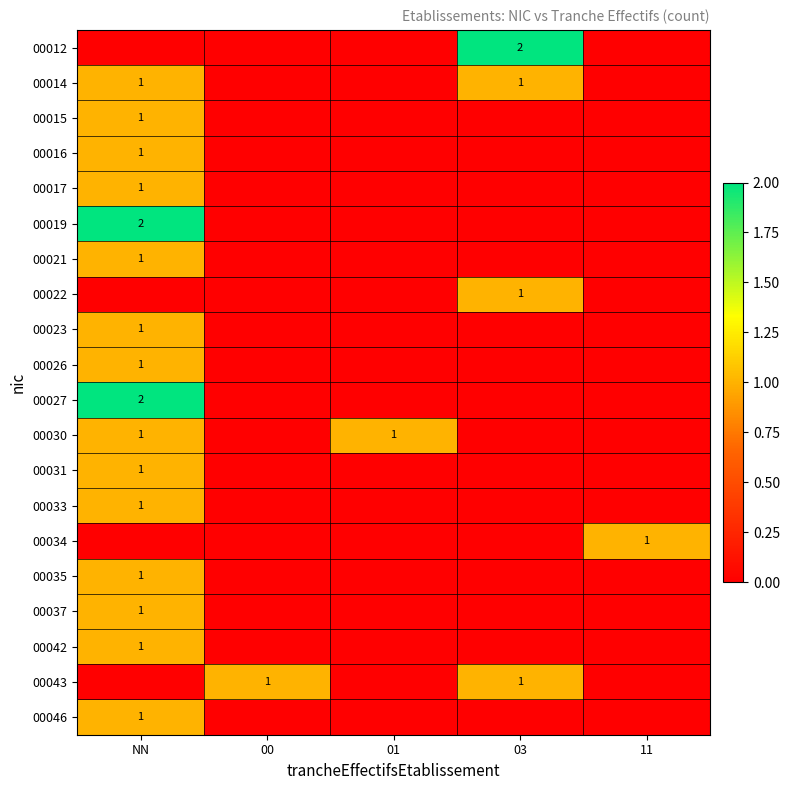

At how many categories does at least one series exceed 1?

2